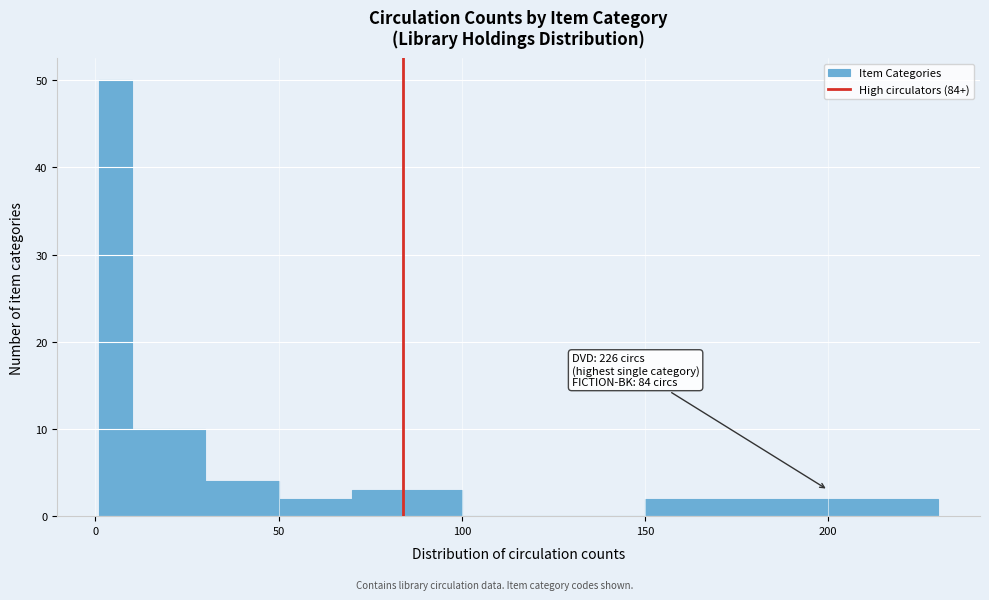

Read against the x-axis, roughly where is the centre of the tallest bar?

5